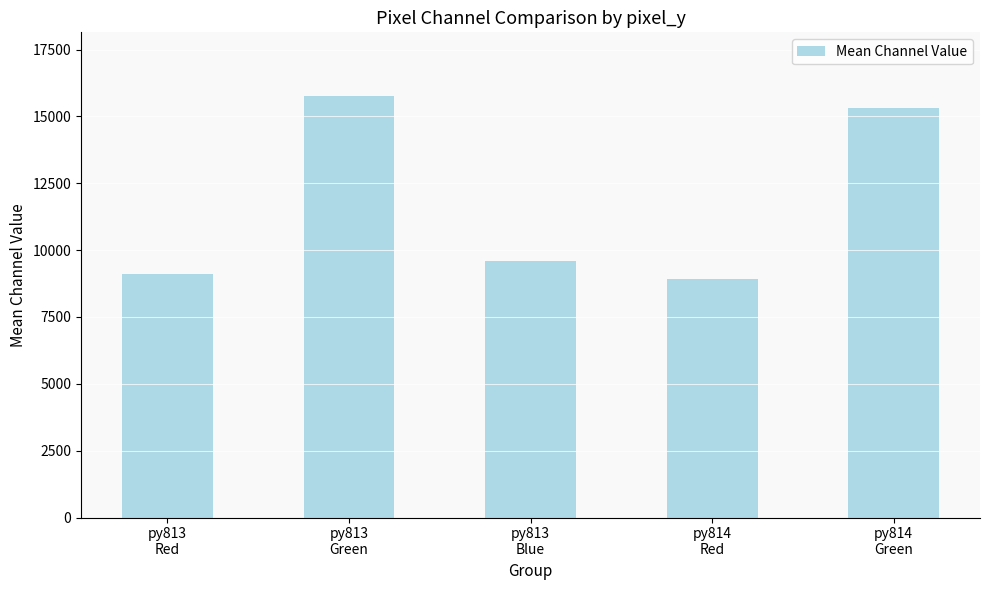

What value does the data have at py814
Red?

8918.7